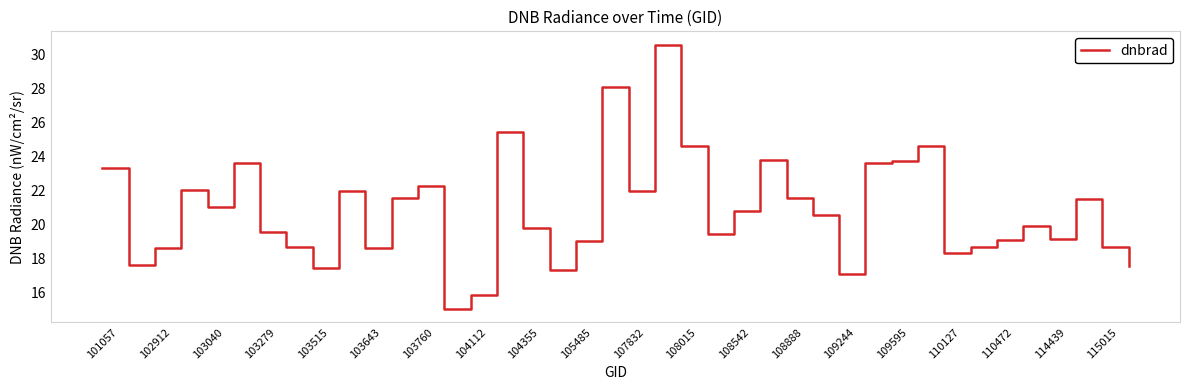

What is the difference between the maximum and minimum values?

15.5